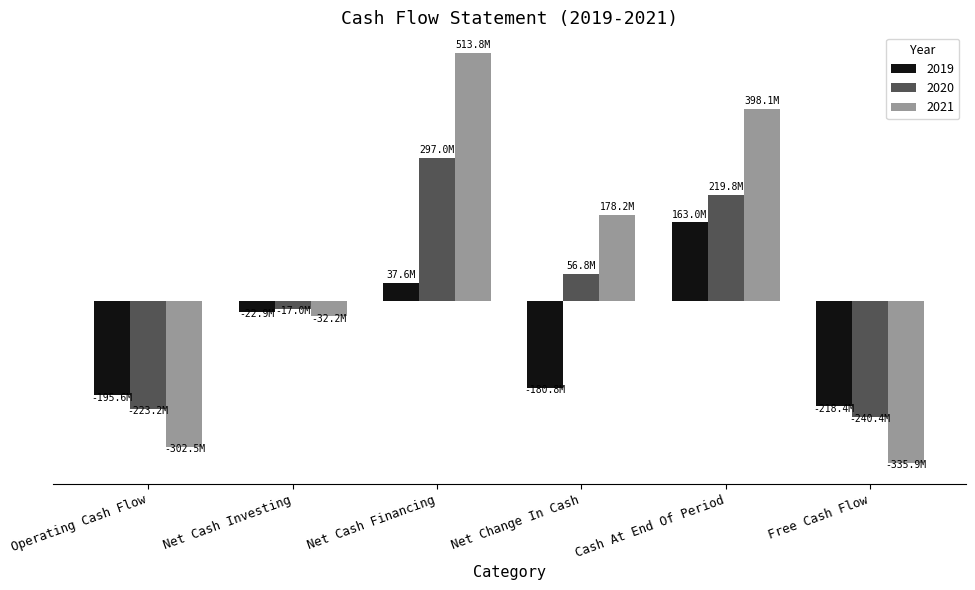

Reading right to left, list all the values displayed in this chart.

2019: Free Cash Flow=-218410000	Cash At End Of Period=163042000	Net Change In Cash=-180809000	Net Cash Financing=37601000	Net Cash Investing=-22852000	Operating Cash Flow=-195558000
2020: Free Cash Flow=-240364000	Cash At End Of Period=219810000	Net Change In Cash=56768000	Net Cash Financing=297014000	Net Cash Investing=-17048000	Operating Cash Flow=-223198000
2021: Free Cash Flow=-335905000	Cash At End Of Period=398059000	Net Change In Cash=178249000	Net Cash Financing=513756000	Net Cash Investing=-32202000	Operating Cash Flow=-302465000